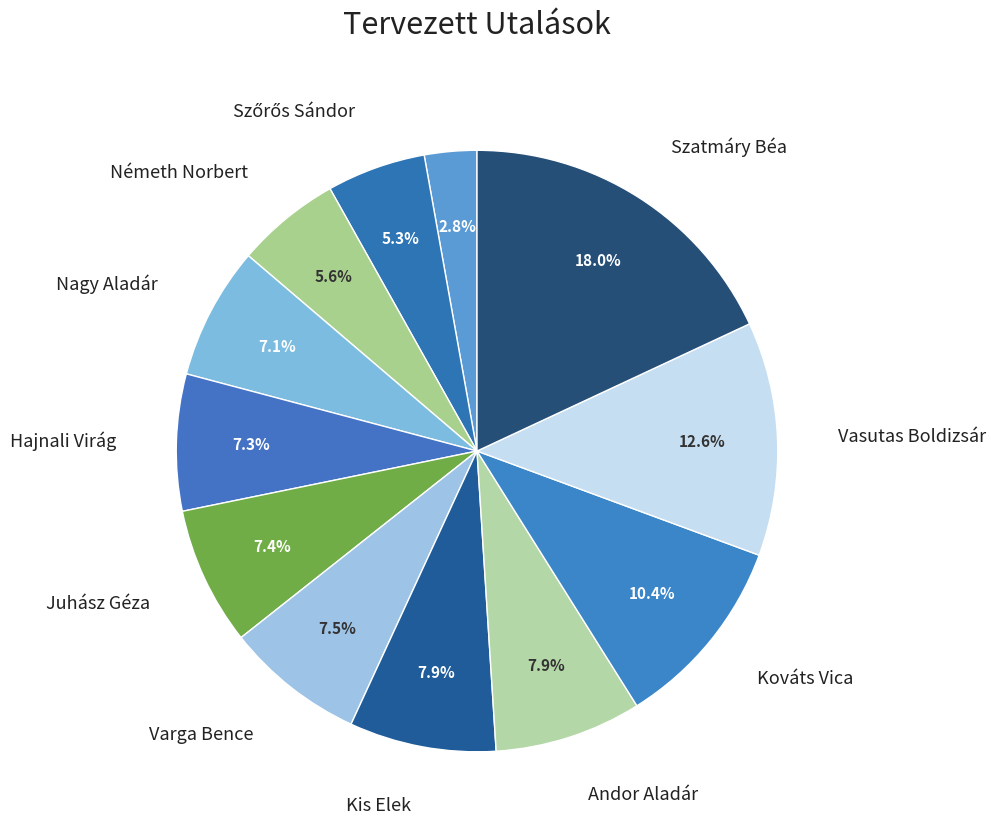

Count the number of slices in the pie.

12